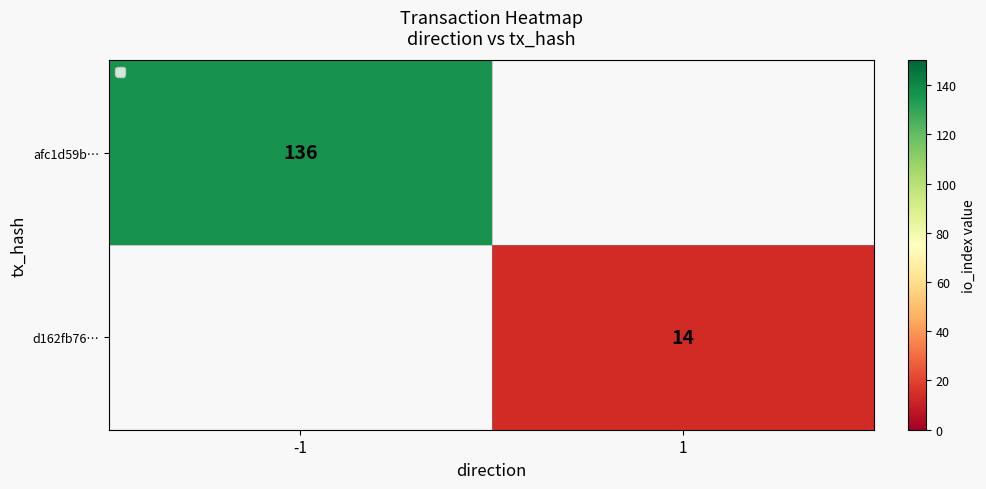

Is it true that d162fb76… equals 3 at 1?

False